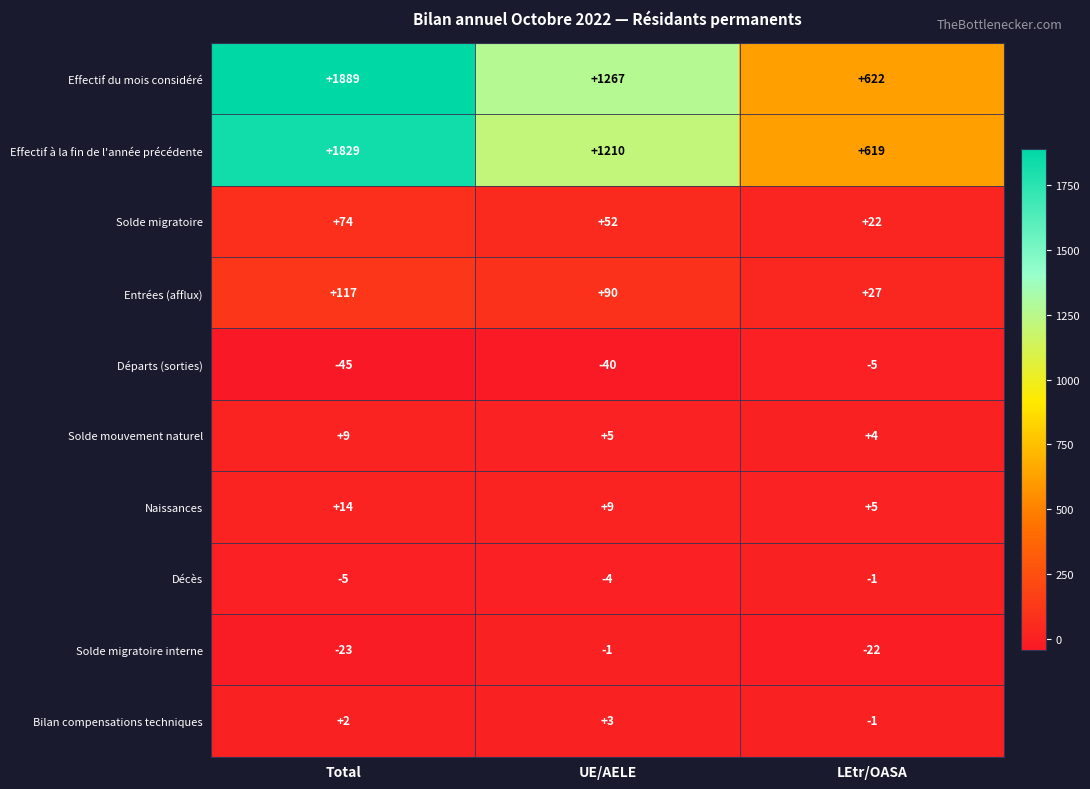

Rank the categories by Entrées (afflux) value from lowest to highest.

LEtr/OASA, UE/AELE, Total